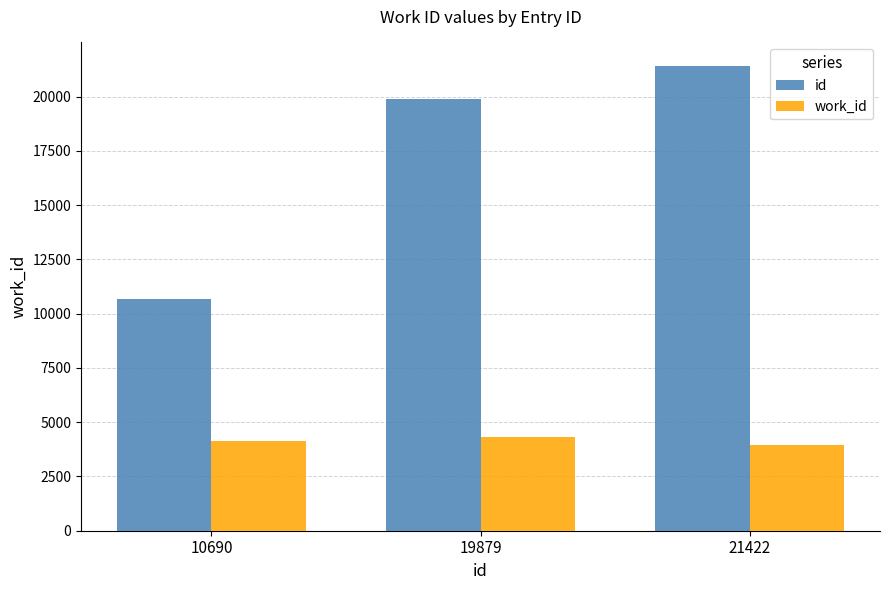

Does the chart contain any negative values?

No